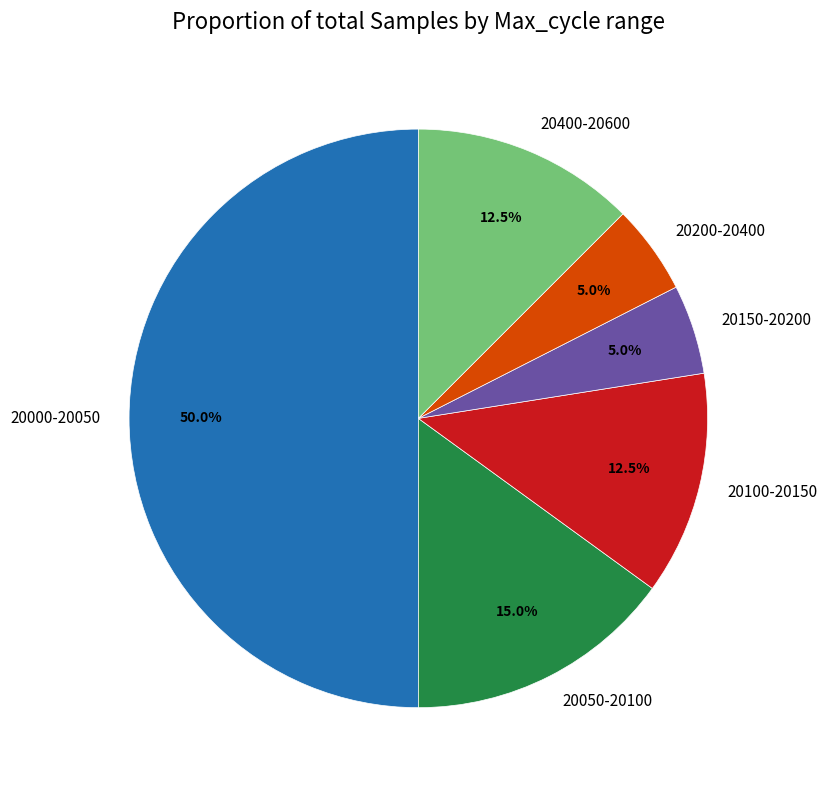

Which category has the biggest portion of the pie?

20000-20050